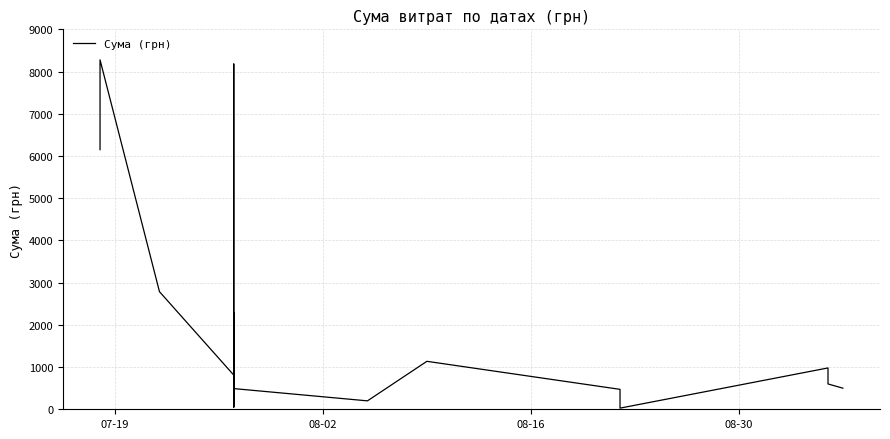

How many distinct data groups are displayed?

1